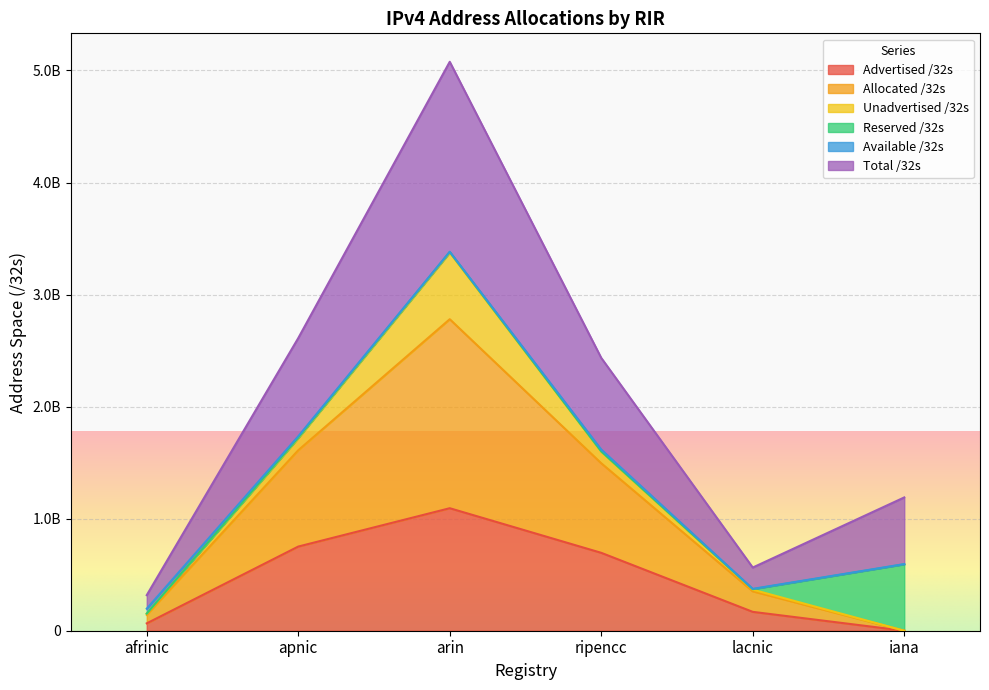

True or false: Advertised /32s and Allocated /32s cross at least once.

False